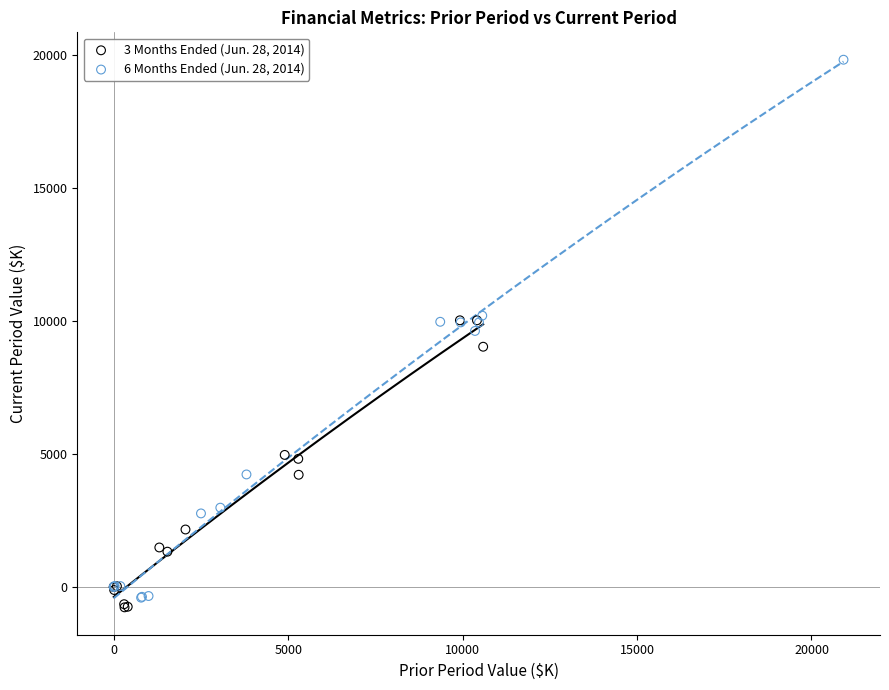

Which series contains the highest Y value?

6 Months Ended (Jun. 28, 2014)